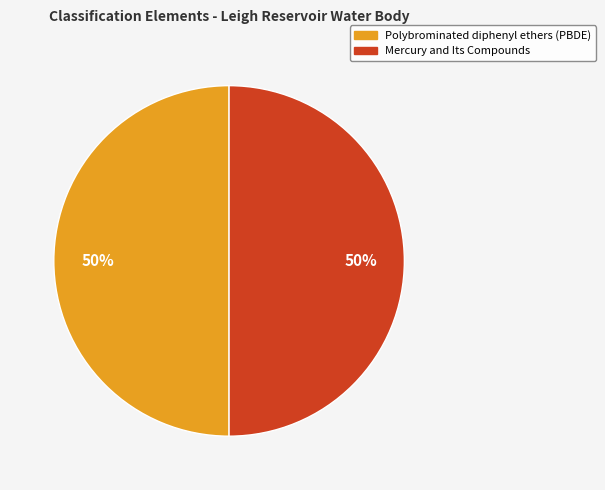

True or false: Polybrominated diphenyl ethers (PBDE) accounts for 38% of the total.

False